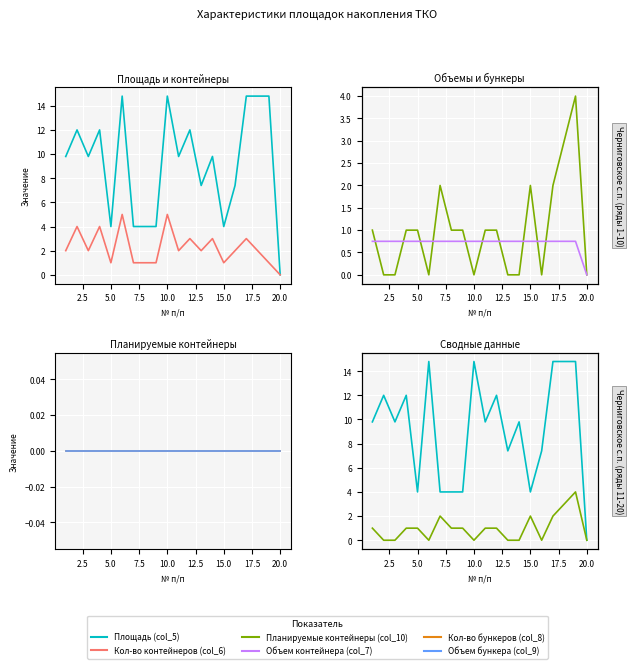

How many lines are shown in the chart?

6